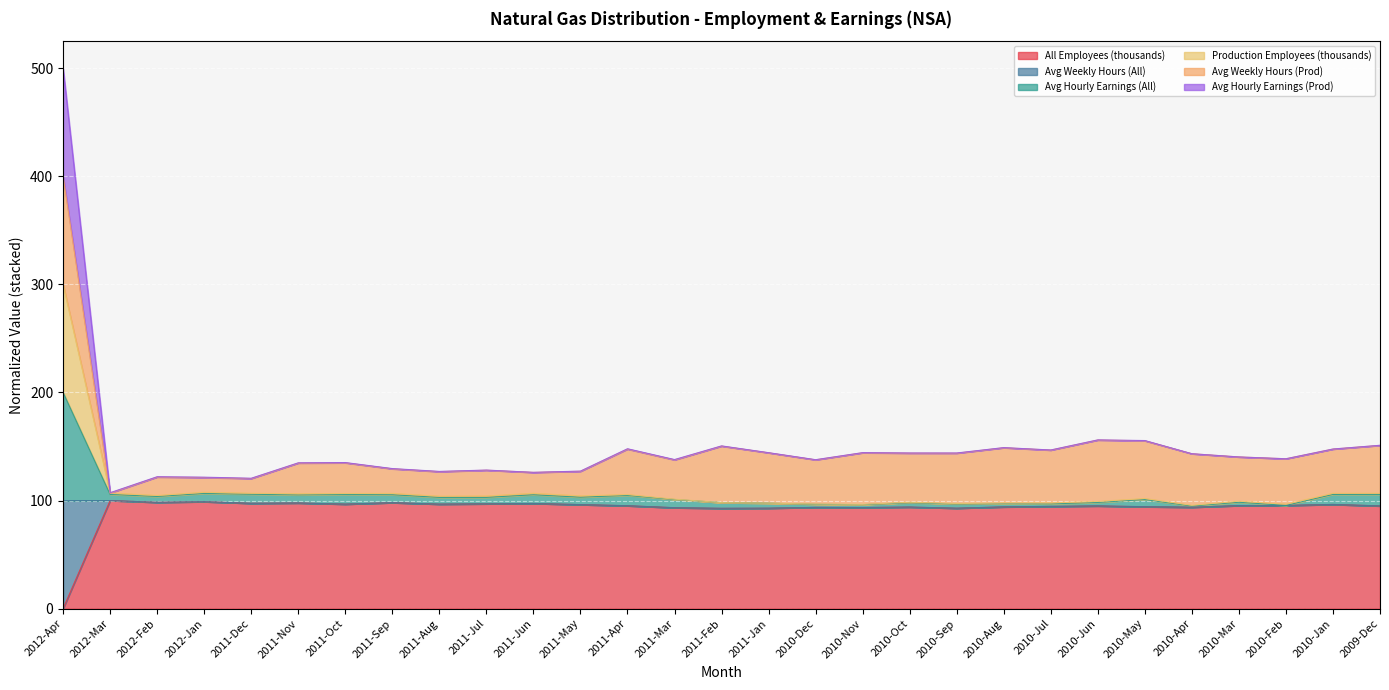

At which category does the chart reach its minimum across all series?

2012-Apr